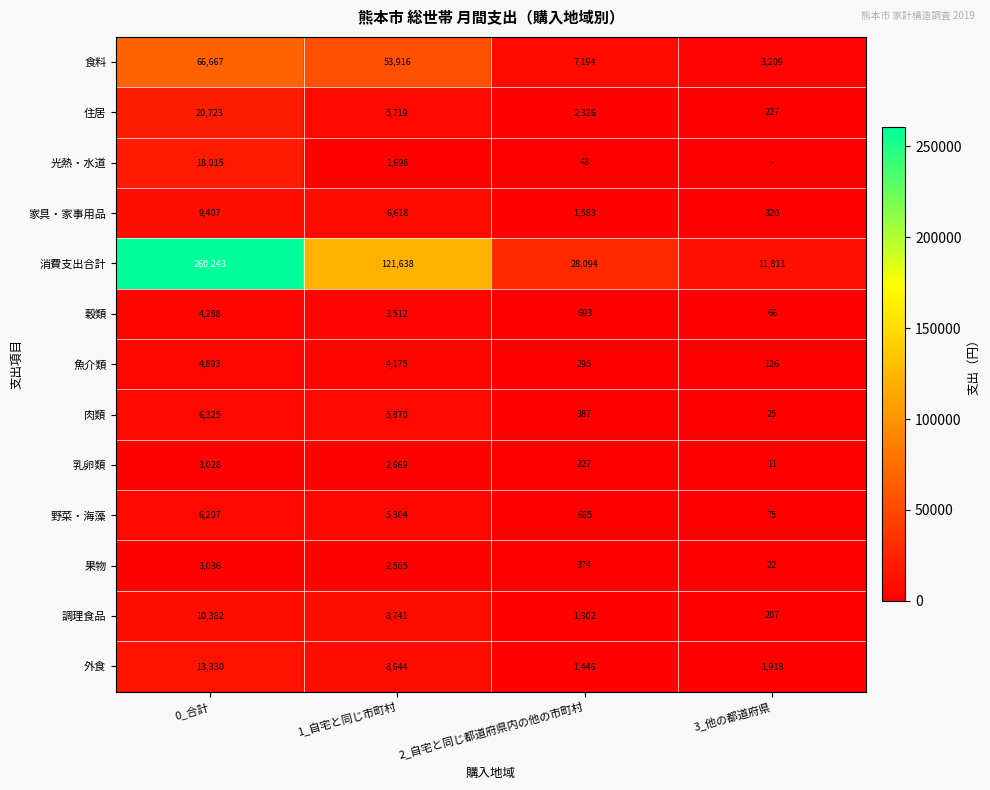

At how many categories does at least one series exceed 20847?

3